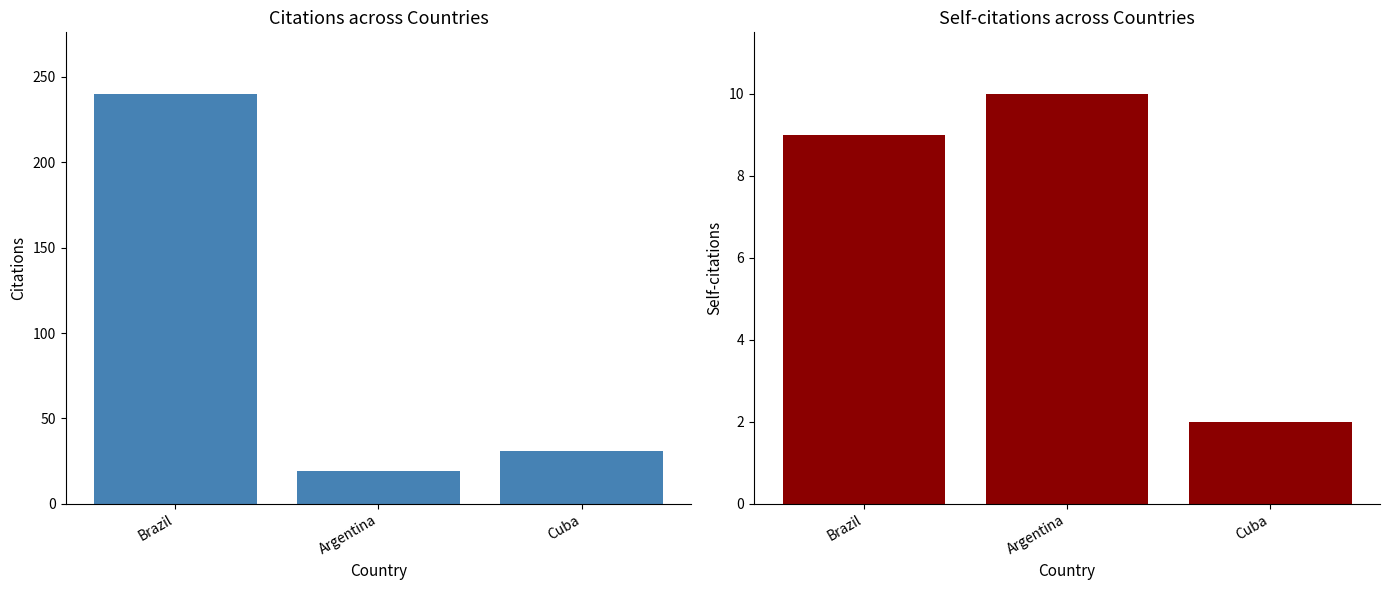

What is the greatest value displayed?

240